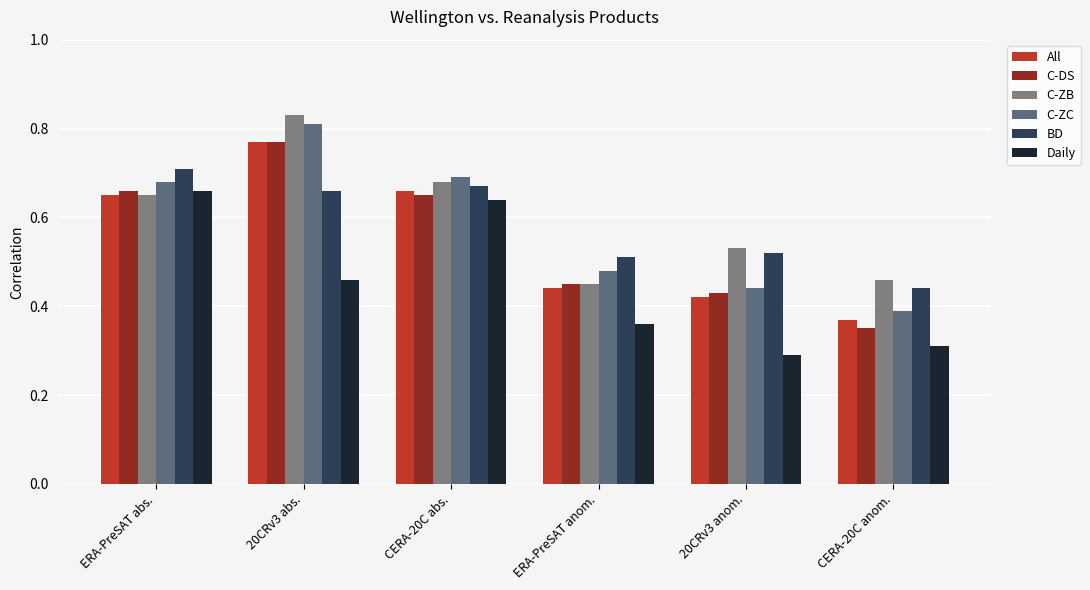

What is the total value across all series at ERA-PreSAT anom.?

2.7